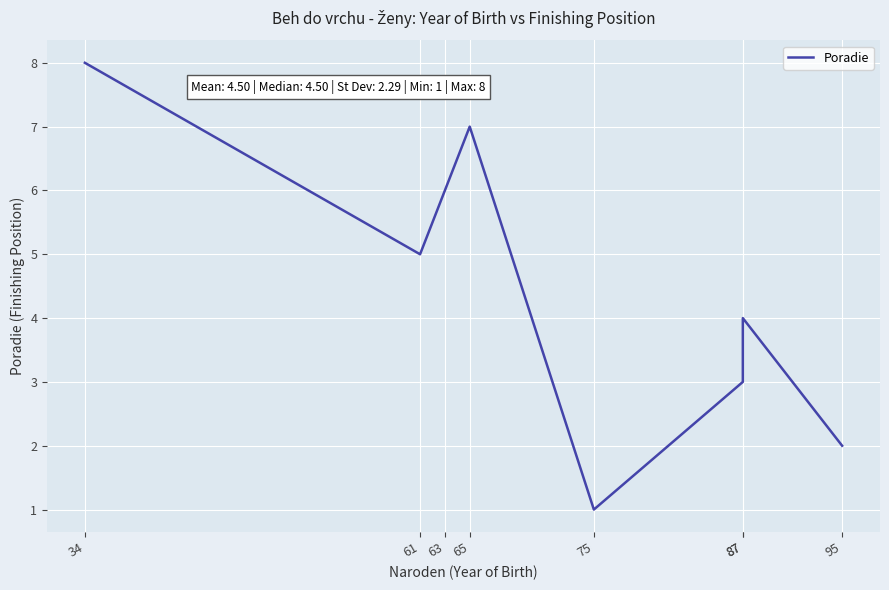

At which category does the chart reach its peak across all series?

34